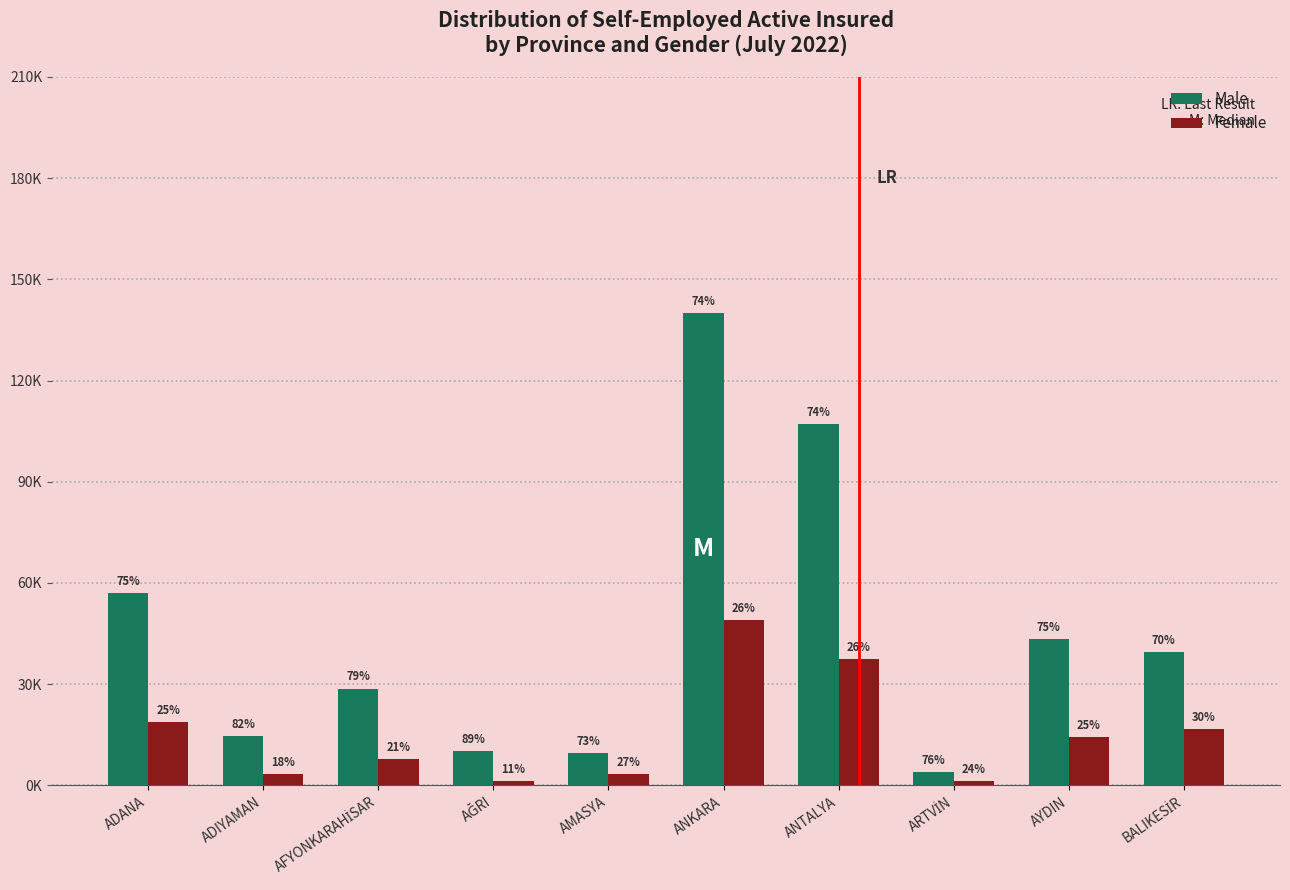

Does the chart contain any negative values?

No